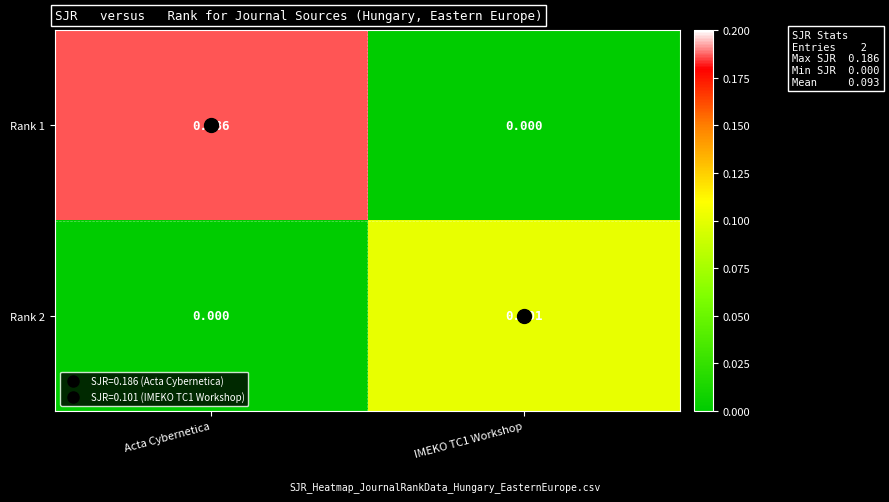

Which category has the highest value in the Rank 1 series?

Acta Cybernetica